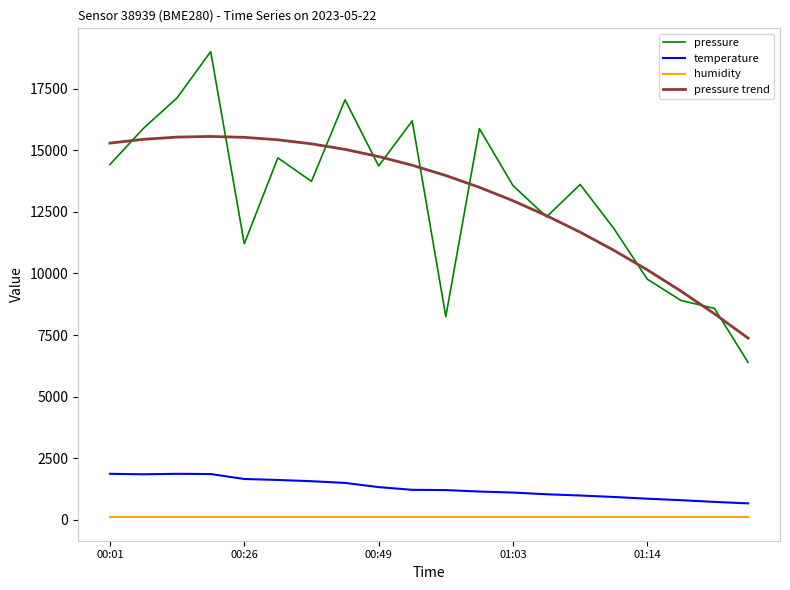

Rank the series by their maximum value, from lowest to highest.

humidity, temperature, pressure trend, pressure